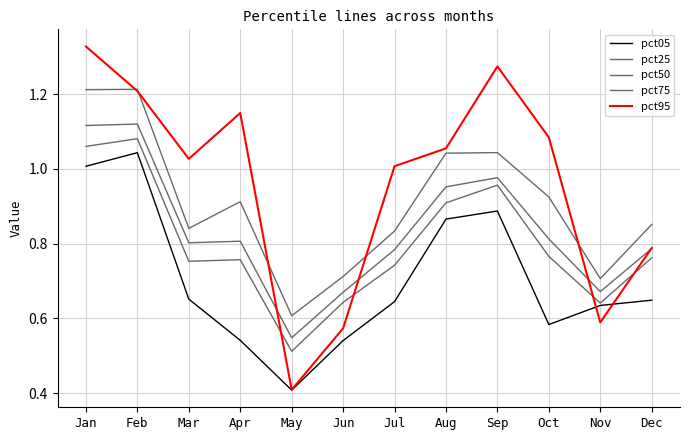

What is the sum of all pct75 values?

10.9